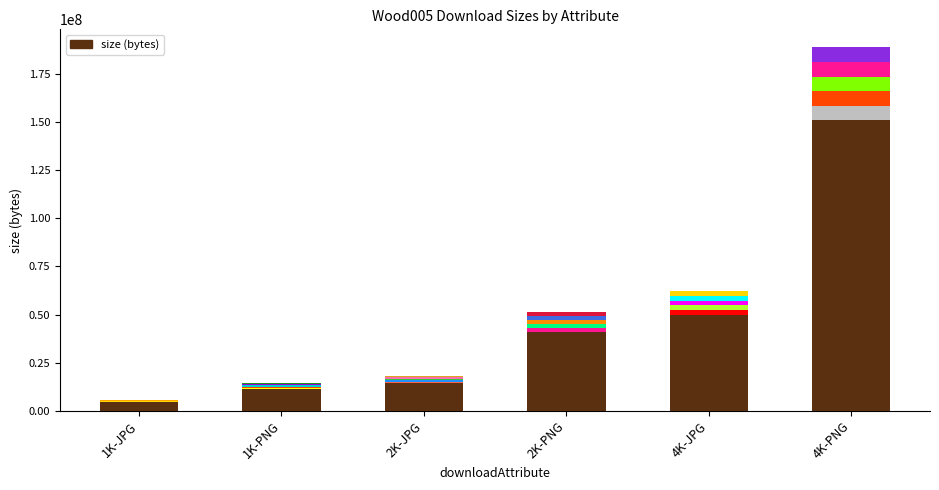

Count the number of data series in this chart.

1